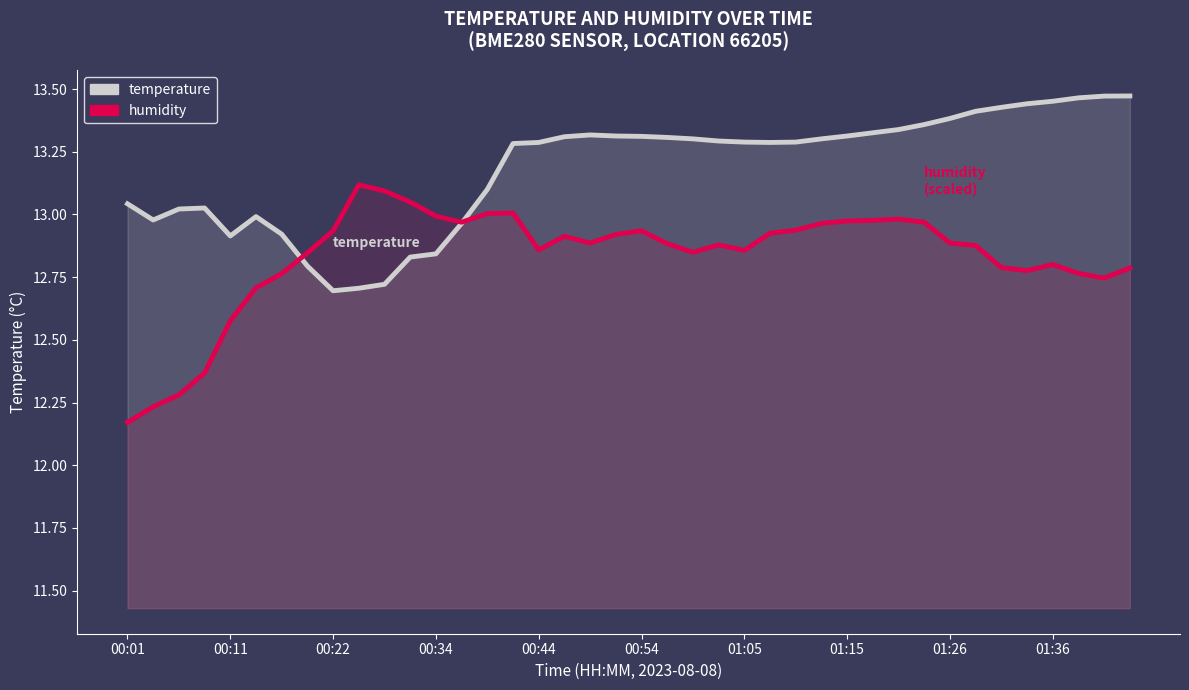

In temperature, how many points are higher than both neighbors (excluding endpoints)?

3